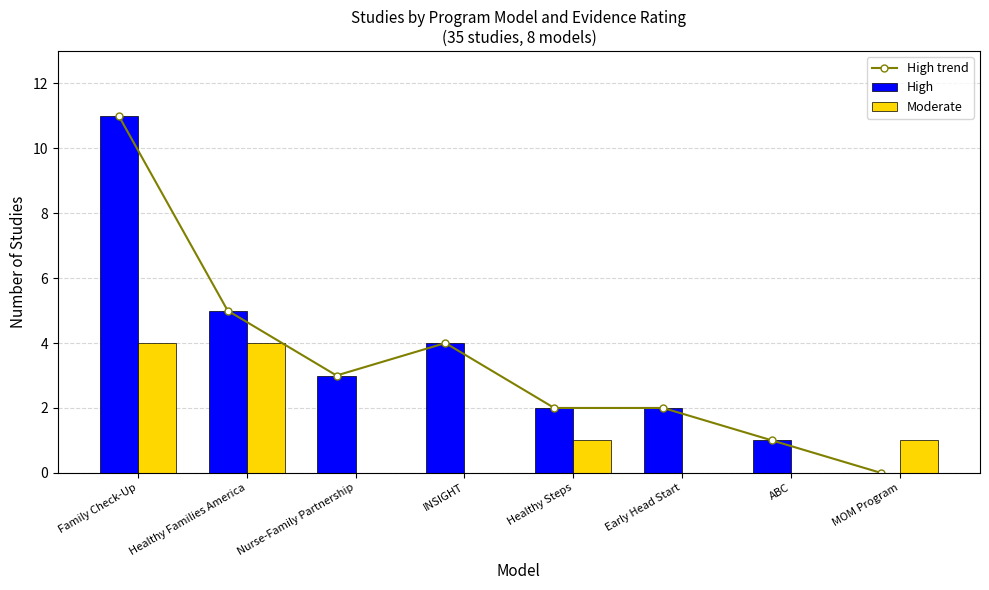

Which category has the lowest value across all series?

MOM Program